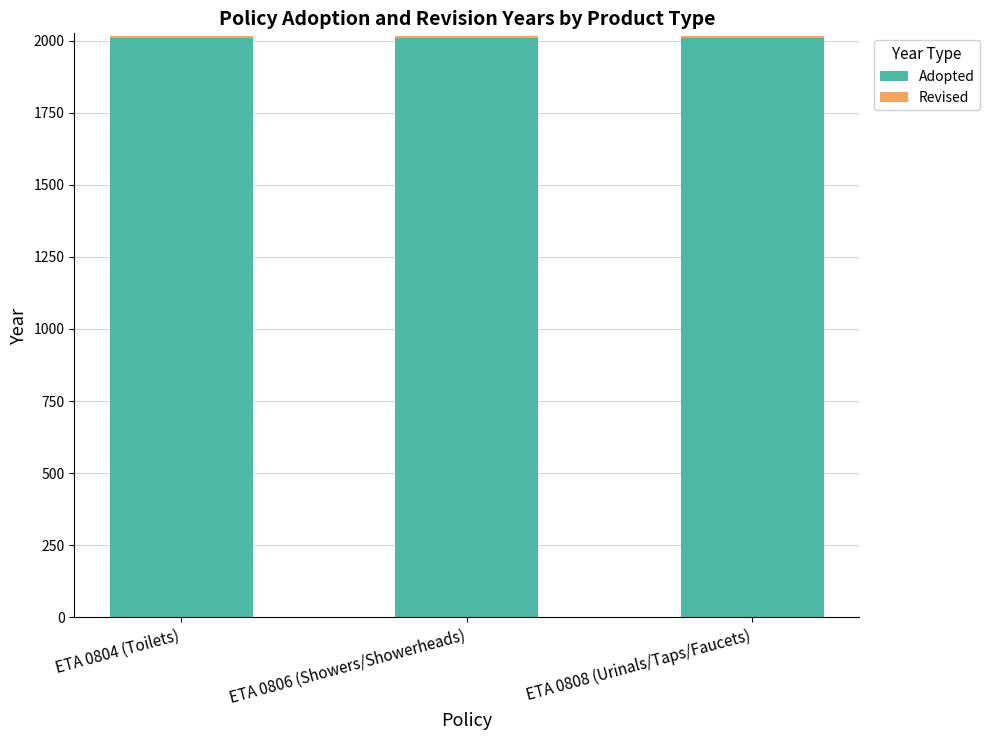

What is the lowest value of the Adopted series?

2008